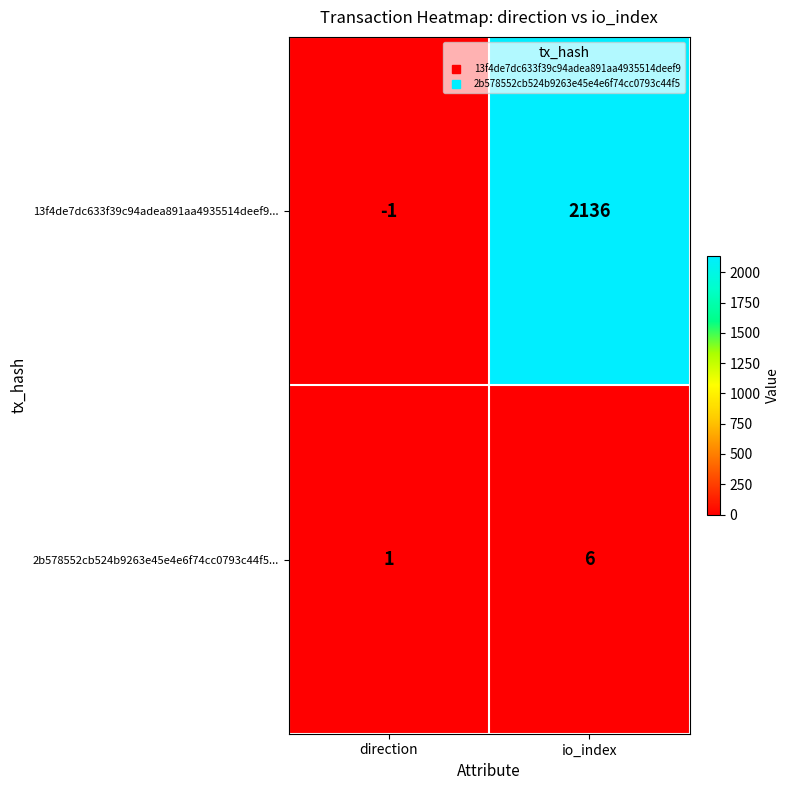

Which series has the largest range (max minus min)?

13f4de7dc633f39c94adea891aa4935514deef9...